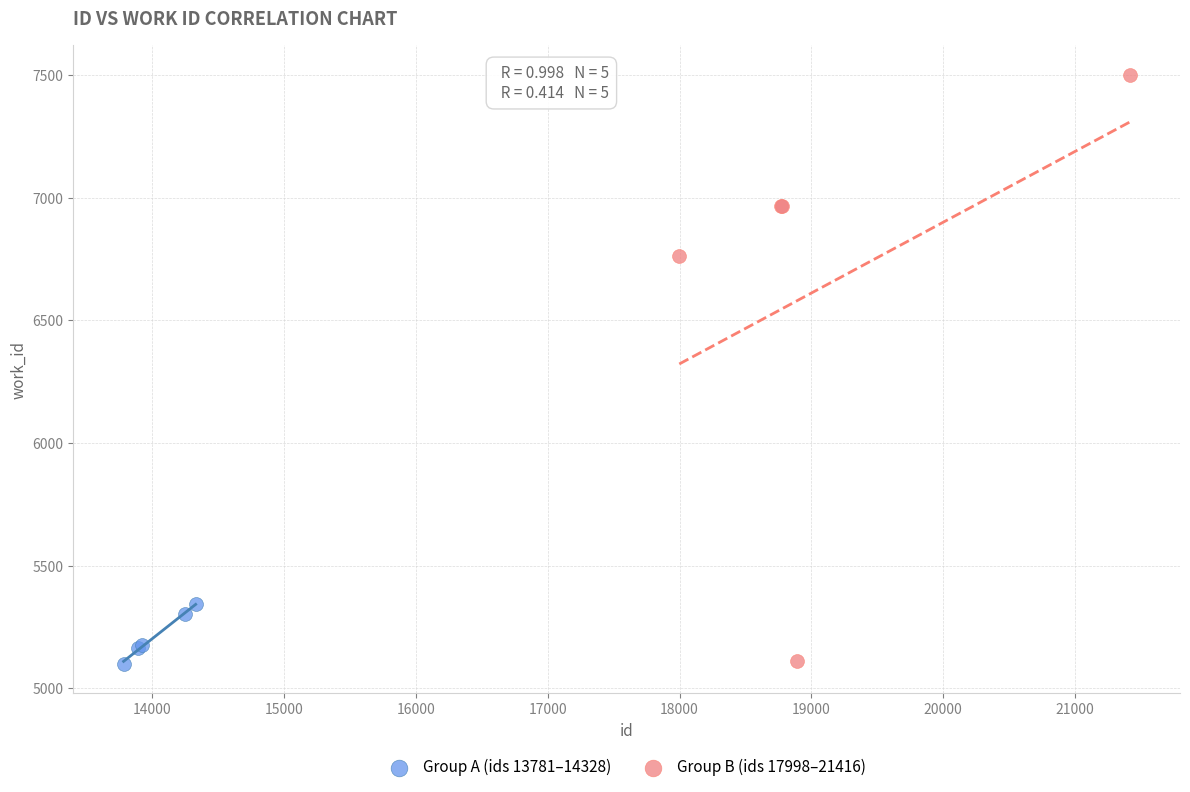

Which series has the widest spread of Y values?

Group B (ids 17998–21416)